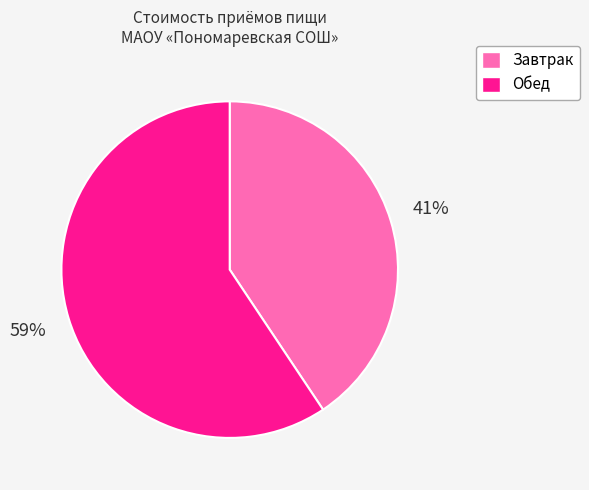

Which category accounts for the majority?

Обед